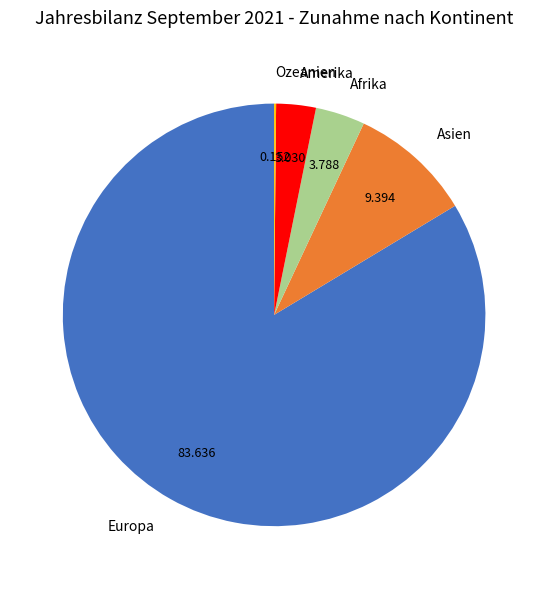

Which has a higher value, Afrika or Asien?

Asien